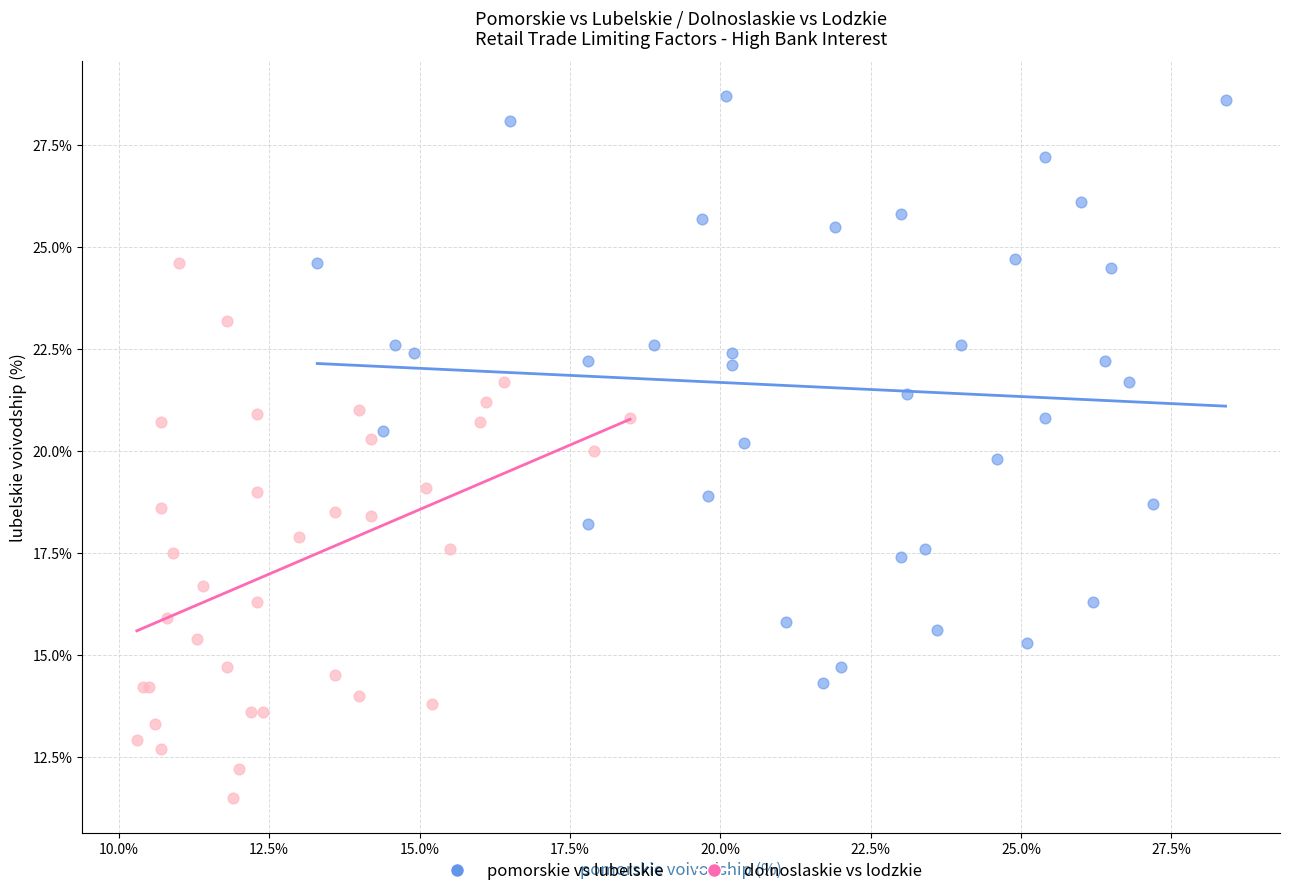

What are all the series names shown in the legend?

pomorskie vs lubelskie, dolnoslaskie vs lodzkie